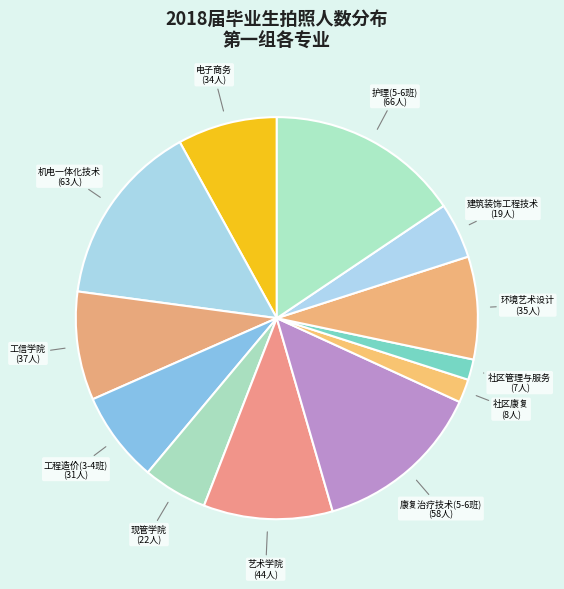

What is the ratio of the value at 康复治疗技术(5-6班) to the value at 建筑装饰工程技术?

3.1